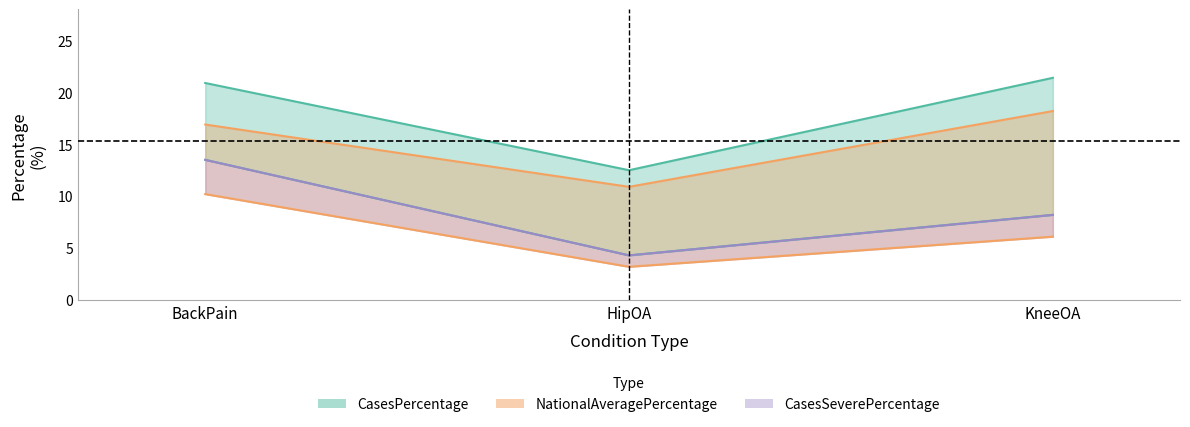

The NationalAveragePercentage series shows 16.6 at HipOA. True or false?

False